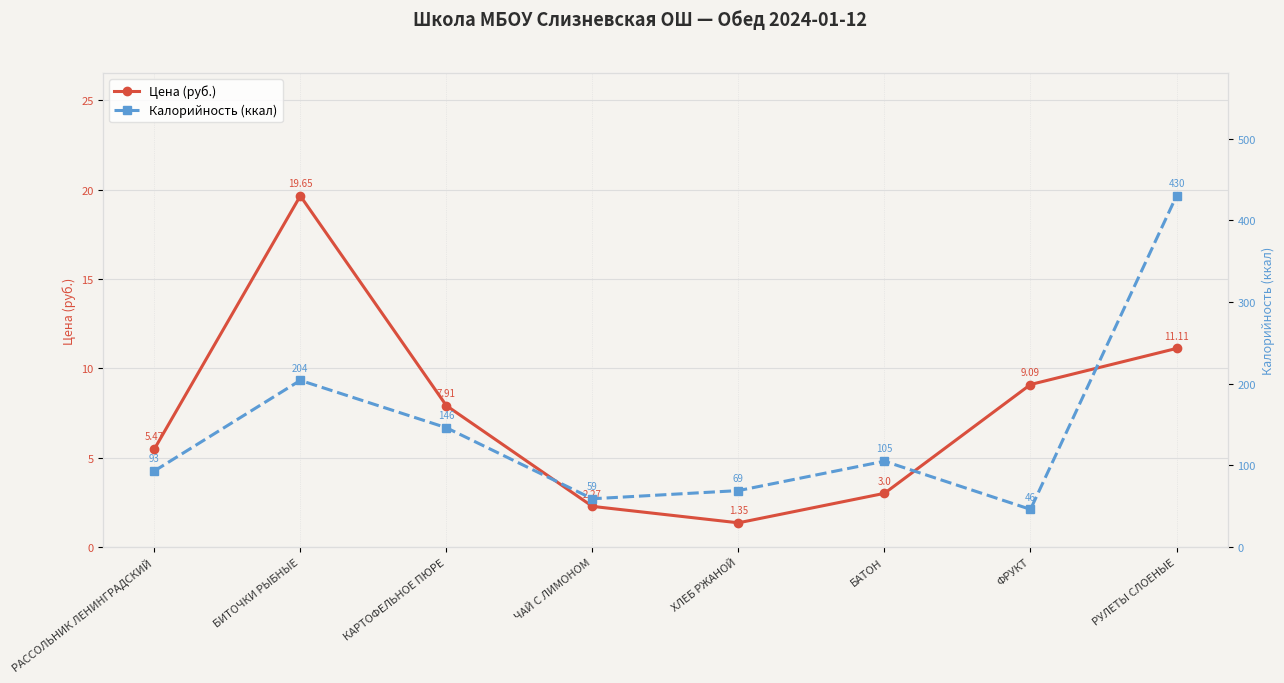

How many distinct data groups are displayed?

2